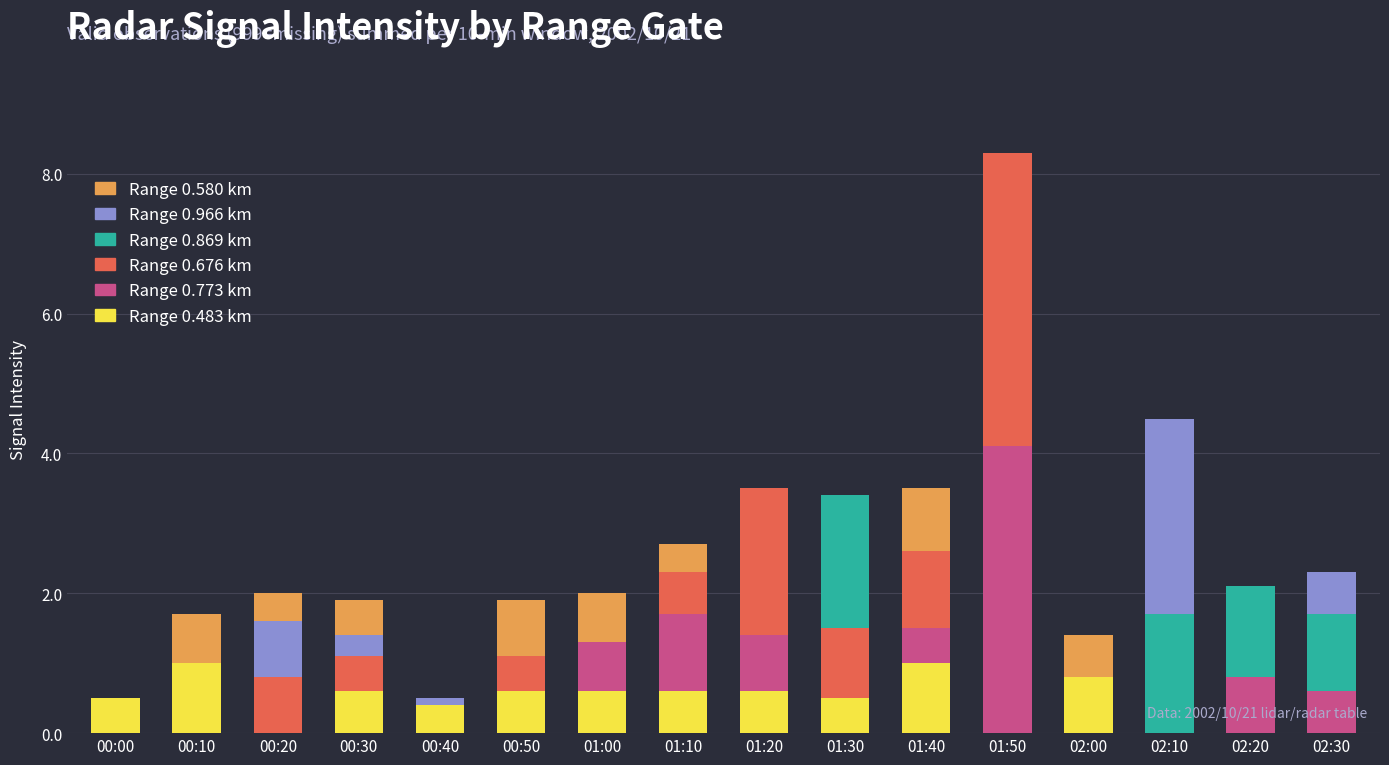

Count the Range 0.483 km values in the range 0 to 1.

16